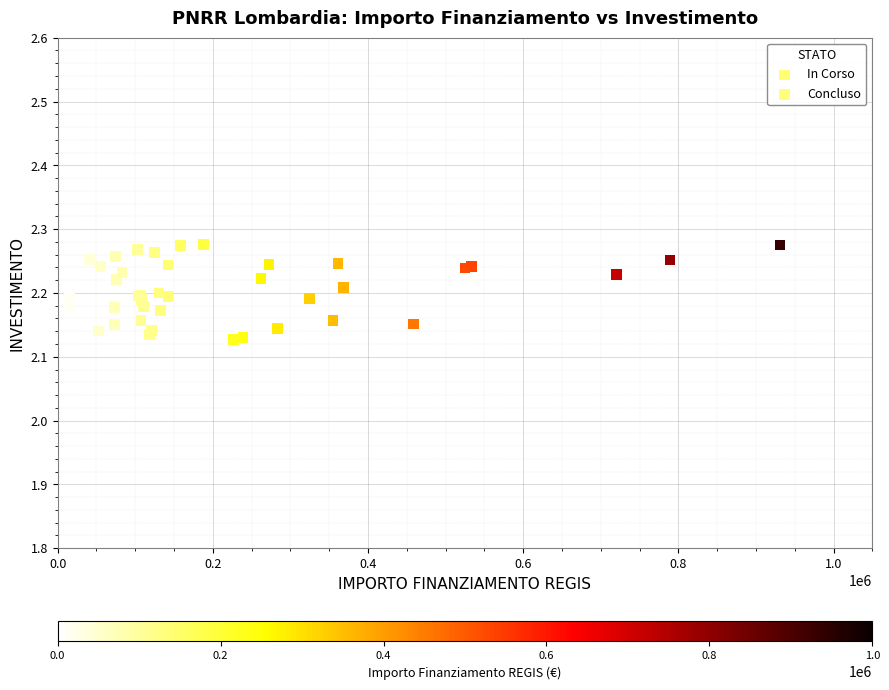

What are all the series names shown in the legend?

In Corso, Concluso